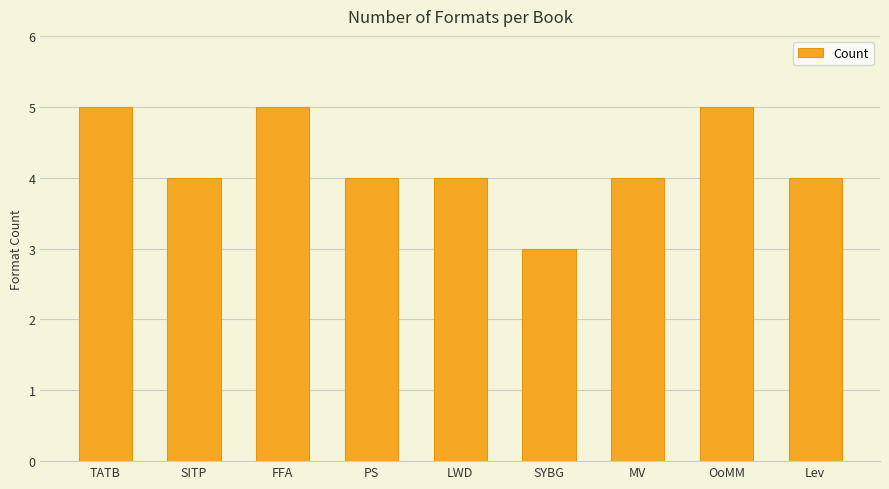

What is the minimum value shown in the chart?

3